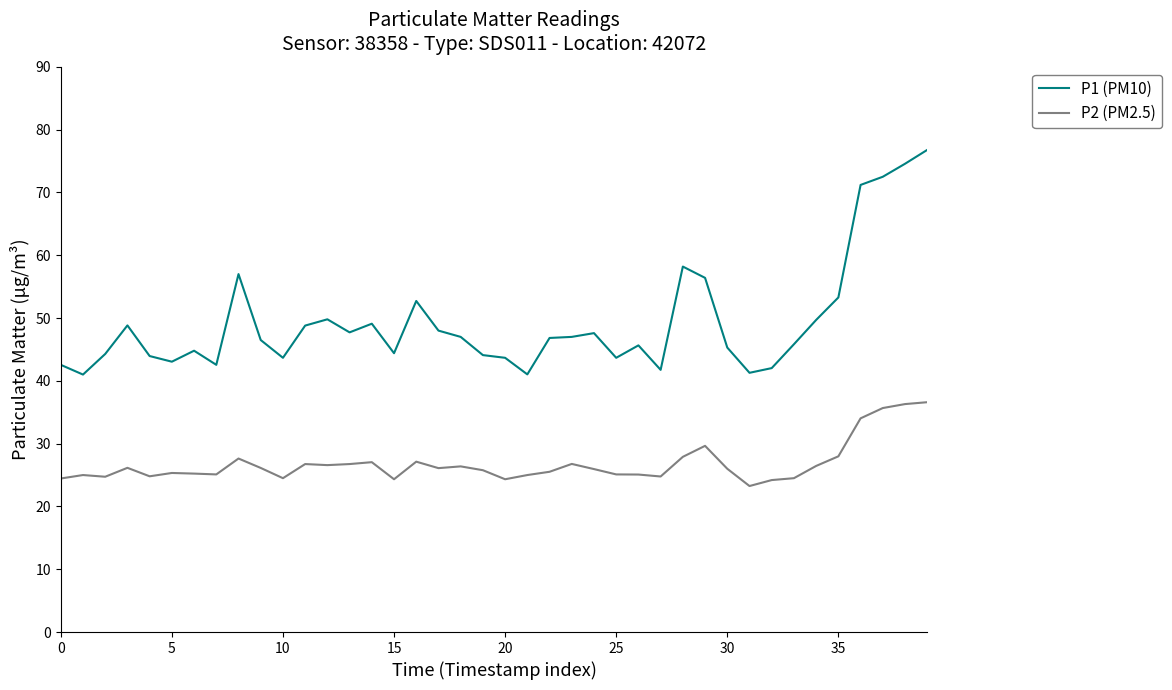

True or false: P2 (PM2.5) and P1 (PM10) cross at least once.

False